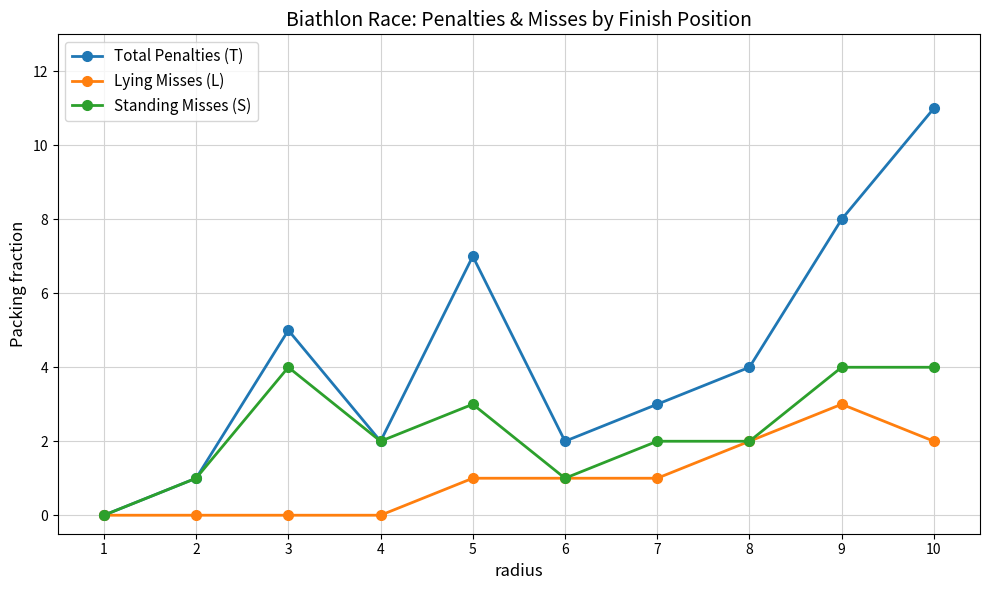

True or false: Total Penalties (T) has more than 1 points higher than both neighbors.

True